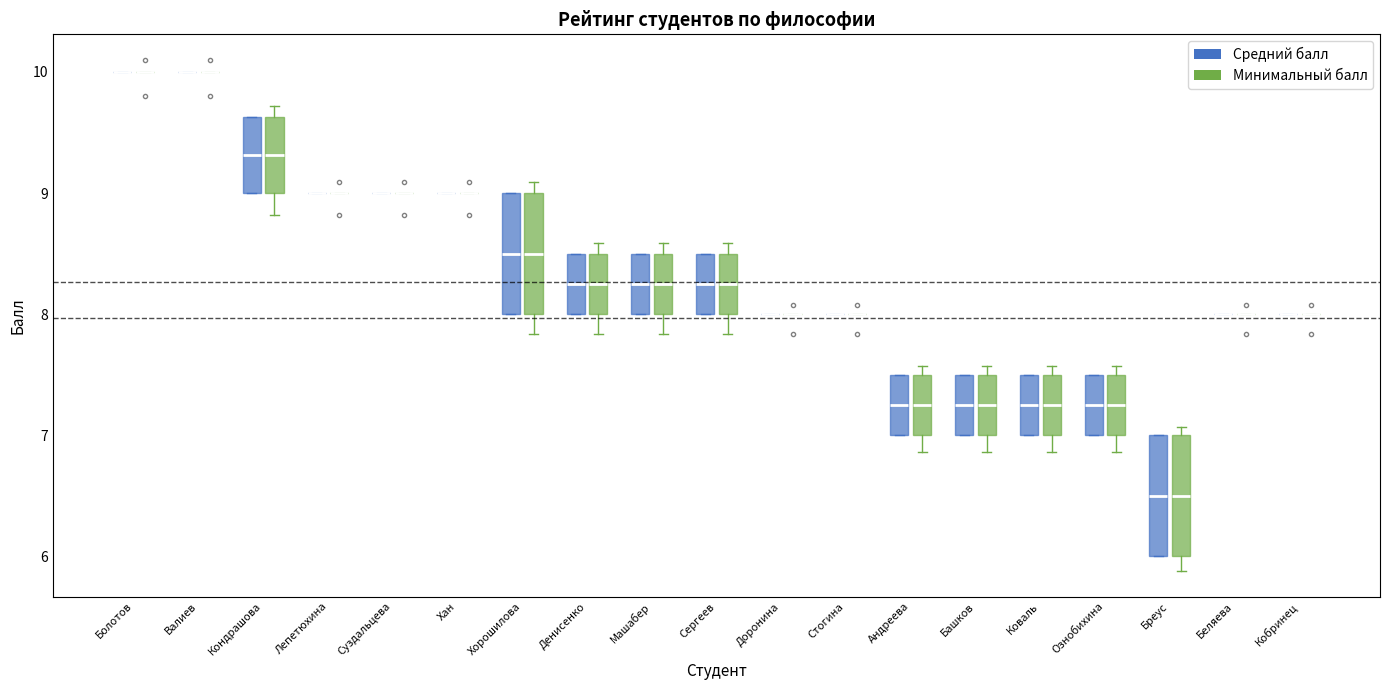

Reading left to right, read every box against the y-axis: the position of its median line, the range the box covers, and the ends of its whiskers. The values are not printed on the chart, so give them approximately, as read against the axis.

Болотов (Средний балл): box collapsed to a line at 10.0, whiskers 10.0 to 10.0
Болотов (Минимальный балл): box collapsed to a line at 10.0, whiskers 10.0 to 10.0
Валиев (Средний балл): box collapsed to a line at 10.0, whiskers 10.0 to 10.0
Валиев (Минимальный балл): box collapsed to a line at 10.0, whiskers 10.0 to 10.0
Кондрашова (Средний балл): median 9.3, box 9.0 to 9.6, whiskers 9.0 to 9.6
Кондрашова (Минимальный балл): median 9.3, box 9.0 to 9.6, whiskers 8.8 to 9.7
Лепетюхина (Средний балл): box collapsed to a line at 9.0, whiskers 9.0 to 9.0
Лепетюхина (Минимальный балл): box collapsed to a line at 9.0, whiskers 9.0 to 9.0
Суздальцева (Средний балл): box collapsed to a line at 9.0, whiskers 9.0 to 9.0
Суздальцева (Минимальный балл): box collapsed to a line at 9.0, whiskers 9.0 to 9.0
Хан (Средний балл): box collapsed to a line at 9.0, whiskers 9.0 to 9.0
Хан (Минимальный балл): box collapsed to a line at 9.0, whiskers 9.0 to 9.0
Хорошилова (Средний балл): median 8.5, box 8.0 to 9.0, whiskers 8.0 to 9.0
Хорошилова (Минимальный балл): median 8.5, box 8.0 to 9.0, whiskers 7.8 to 9.1
Денисенко (Средний балл): median 8.3, box 8.0 to 8.5, whiskers 8.0 to 8.5
Денисенко (Минимальный балл): median 8.3, box 8.0 to 8.5, whiskers 7.8 to 8.6
Машабер (Средний балл): median 8.3, box 8.0 to 8.5, whiskers 8.0 to 8.5
Машабер (Минимальный балл): median 8.3, box 8.0 to 8.5, whiskers 7.8 to 8.6
Сергеев (Средний балл): median 8.3, box 8.0 to 8.5, whiskers 8.0 to 8.5
Сергеев (Минимальный балл): median 8.3, box 8.0 to 8.5, whiskers 7.8 to 8.6
Доронина (Средний балл): box collapsed to a line at 8.0, whiskers 8.0 to 8.0
Доронина (Минимальный балл): box collapsed to a line at 8.0, whiskers 8.0 to 8.0
Стогина (Средний балл): box collapsed to a line at 8.0, whiskers 8.0 to 8.0
Стогина (Минимальный балл): box collapsed to a line at 8.0, whiskers 8.0 to 8.0
Андреева (Средний балл): median 7.3, box 7.0 to 7.5, whiskers 7.0 to 7.5
Андреева (Минимальный балл): median 7.3, box 7.0 to 7.5, whiskers 6.9 to 7.6
Башков (Средний балл): median 7.3, box 7.0 to 7.5, whiskers 7.0 to 7.5
Башков (Минимальный балл): median 7.3, box 7.0 to 7.5, whiskers 6.9 to 7.6
Коваль (Средний балл): median 7.3, box 7.0 to 7.5, whiskers 7.0 to 7.5
Коваль (Минимальный балл): median 7.3, box 7.0 to 7.5, whiskers 6.9 to 7.6
Ознобихина (Средний балл): median 7.3, box 7.0 to 7.5, whiskers 7.0 to 7.5
Ознобихина (Минимальный балл): median 7.3, box 7.0 to 7.5, whiskers 6.9 to 7.6
Бреус (Средний балл): median 6.5, box 6.0 to 7.0, whiskers 6.0 to 7.0
Бреус (Минимальный балл): median 6.5, box 6.0 to 7.0, whiskers 5.9 to 7.1
Беляева (Средний балл): box collapsed to a line at 8.0, whiskers 8.0 to 8.0
Беляева (Минимальный балл): box collapsed to a line at 8.0, whiskers 8.0 to 8.0
Кобринец (Средний балл): box collapsed to a line at 8.0, whiskers 8.0 to 8.0
Кобринец (Минимальный балл): box collapsed to a line at 8.0, whiskers 8.0 to 8.0